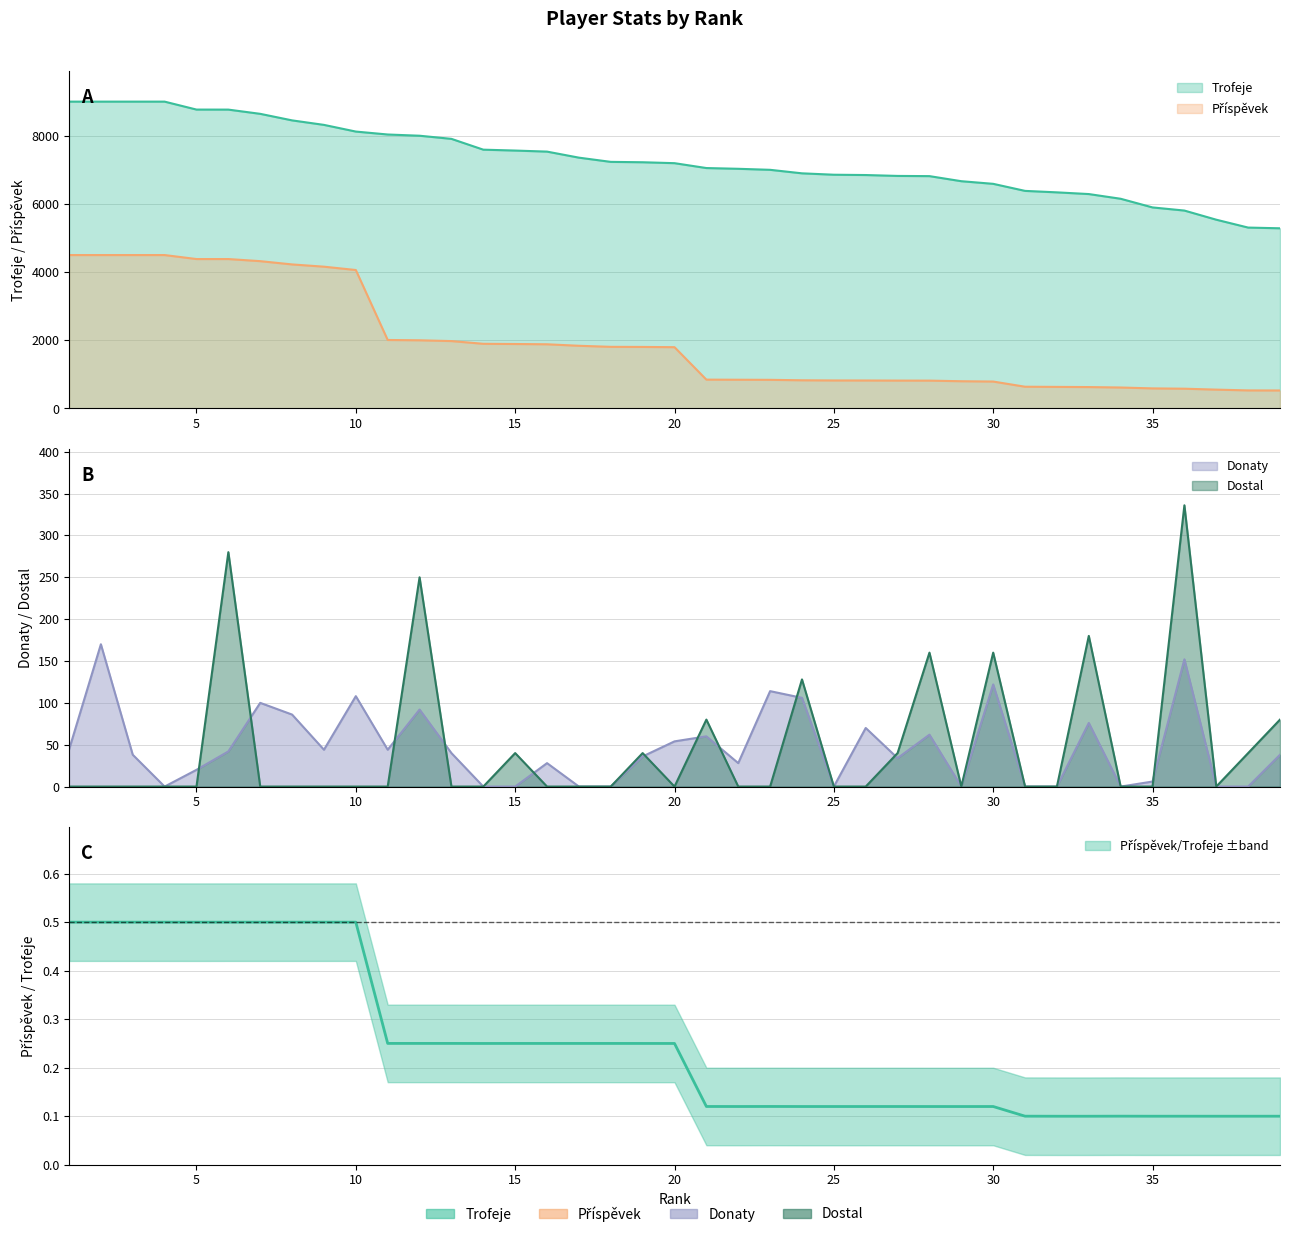

At which category is the sum across all series the highest?

2